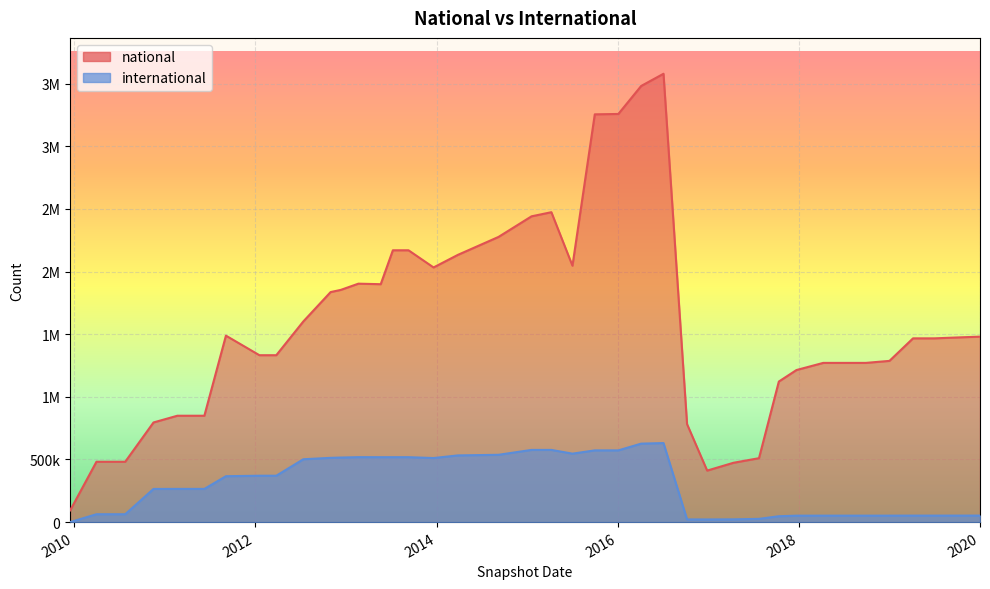

True or false: international and national intersect in this chart.

False